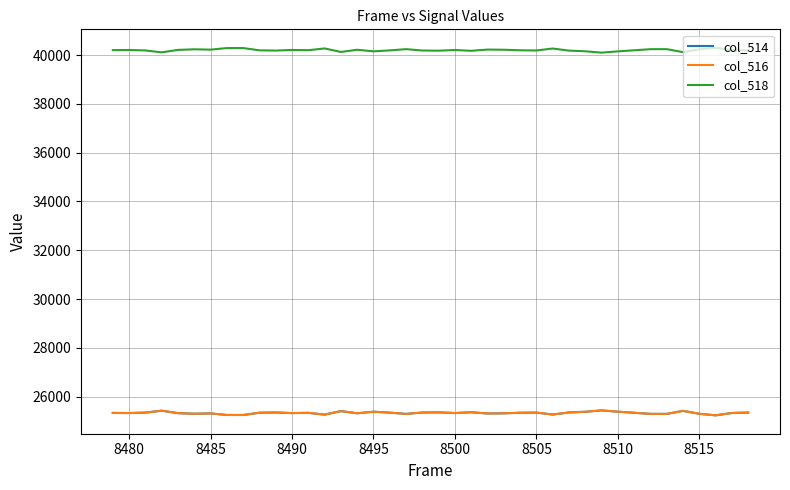

Where is the first local maximum for col_518?

8480